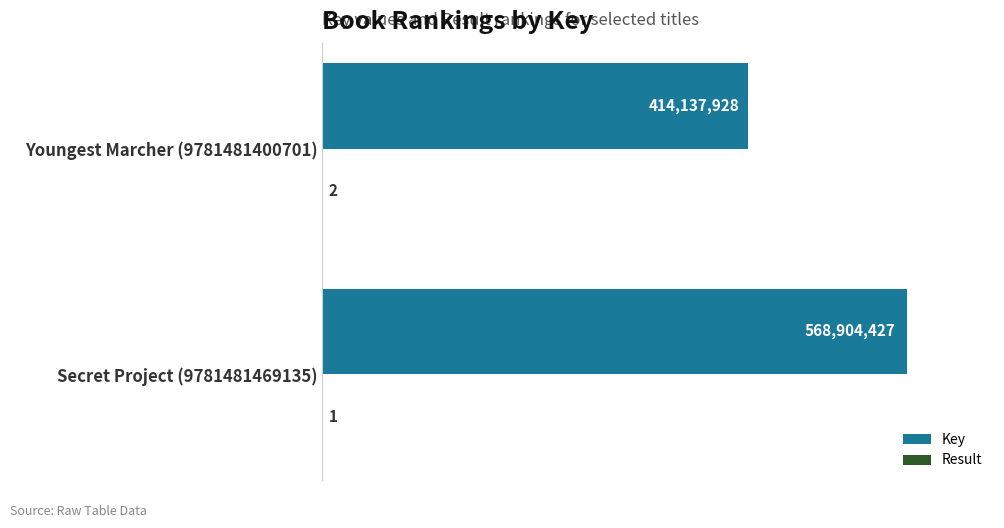

List the series in order of their peak value, lowest first.

Result, Key